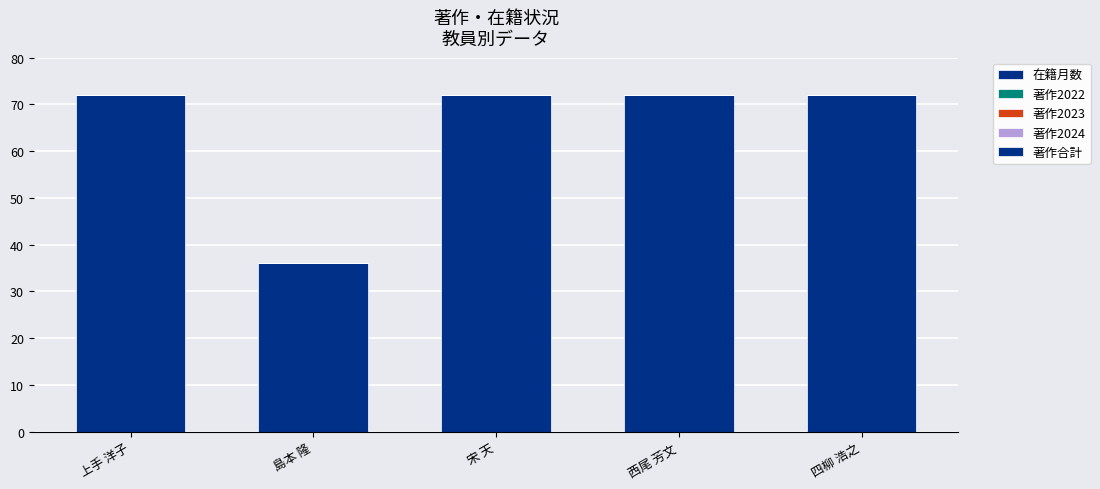

How many series are shown in this chart?

1